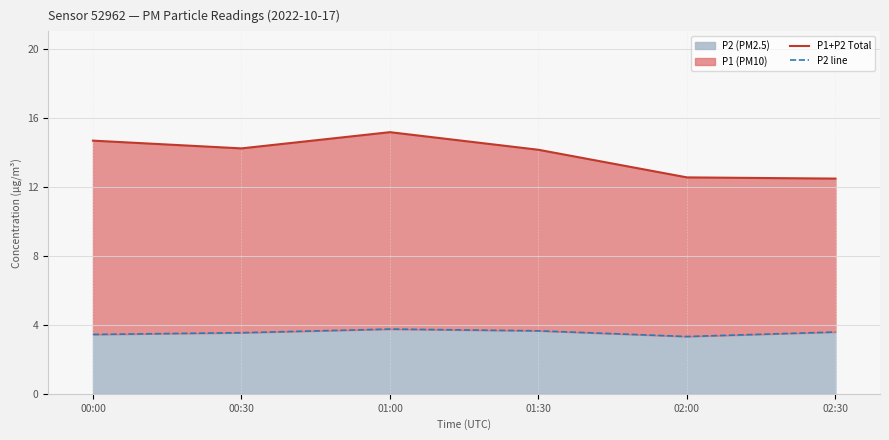

Which has a higher value, 01:30 or 01:00?

01:00